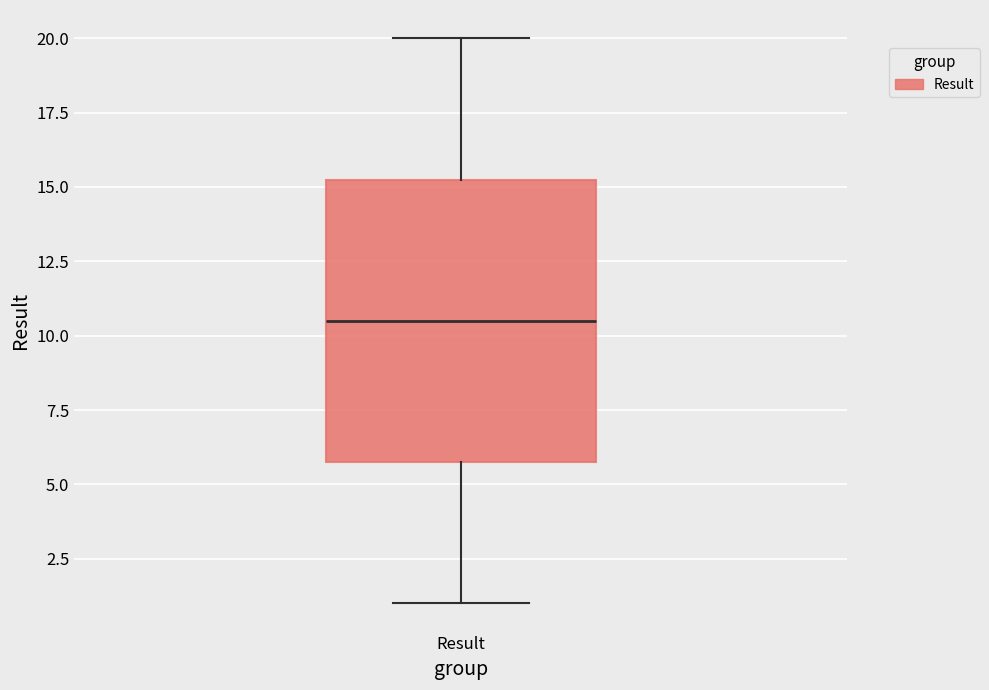

Read this box plot against the y-axis: the position of the median line, the range covered by the box, and the ends of both whiskers. The values are not printed on the chart, so give them approximately, as read against the axis.

median 10.5, box 6.0 to 15.5, whiskers 1.0 to 20.0